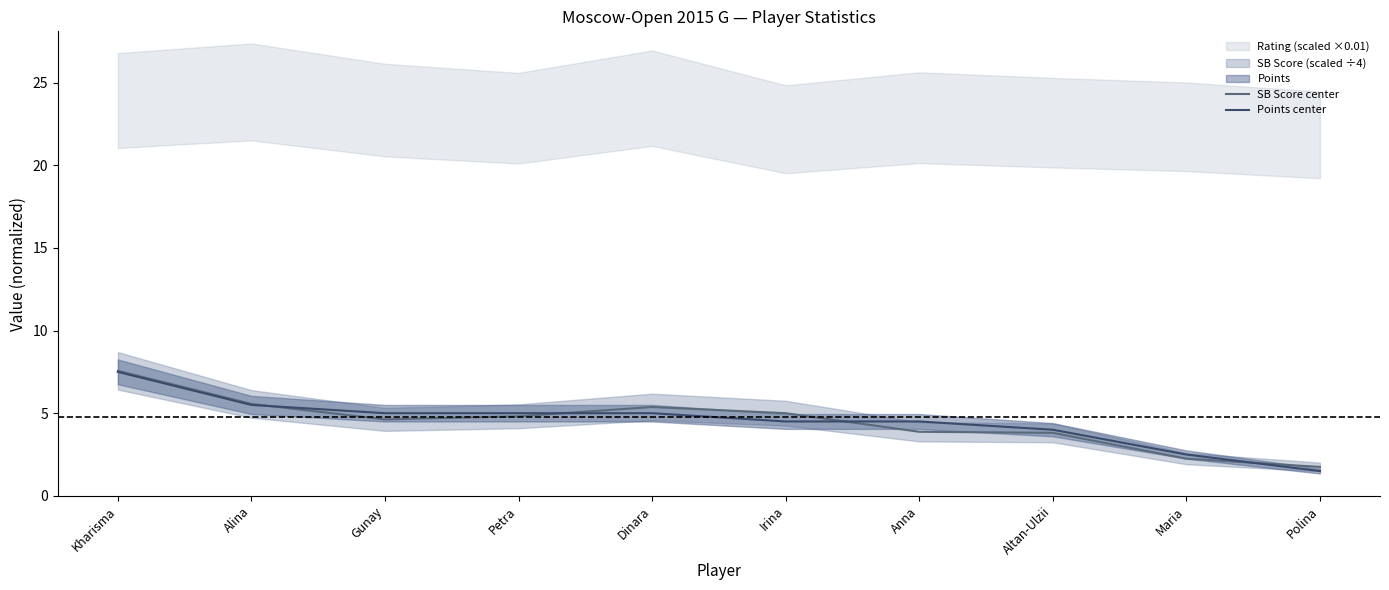

How many values in the SB Score center series exceed 4?

6